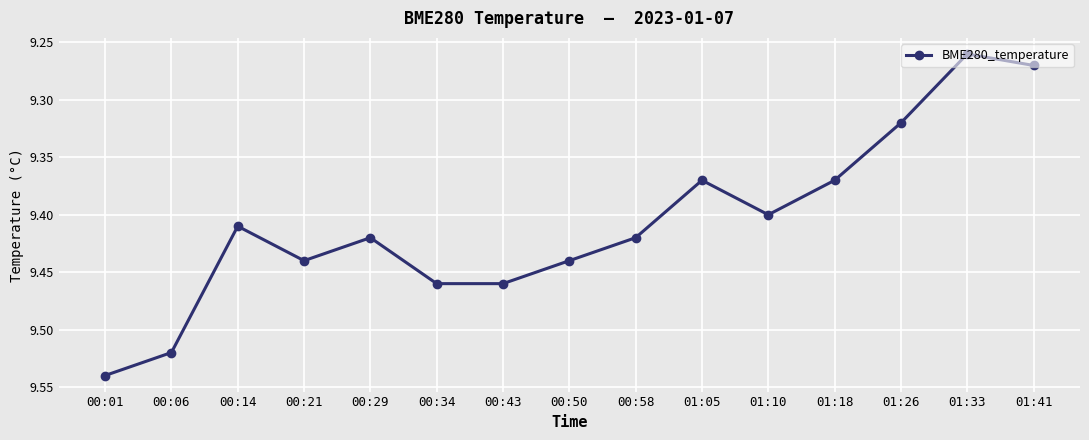

True or false: there are more than 0 points higher than both neighbors.

True